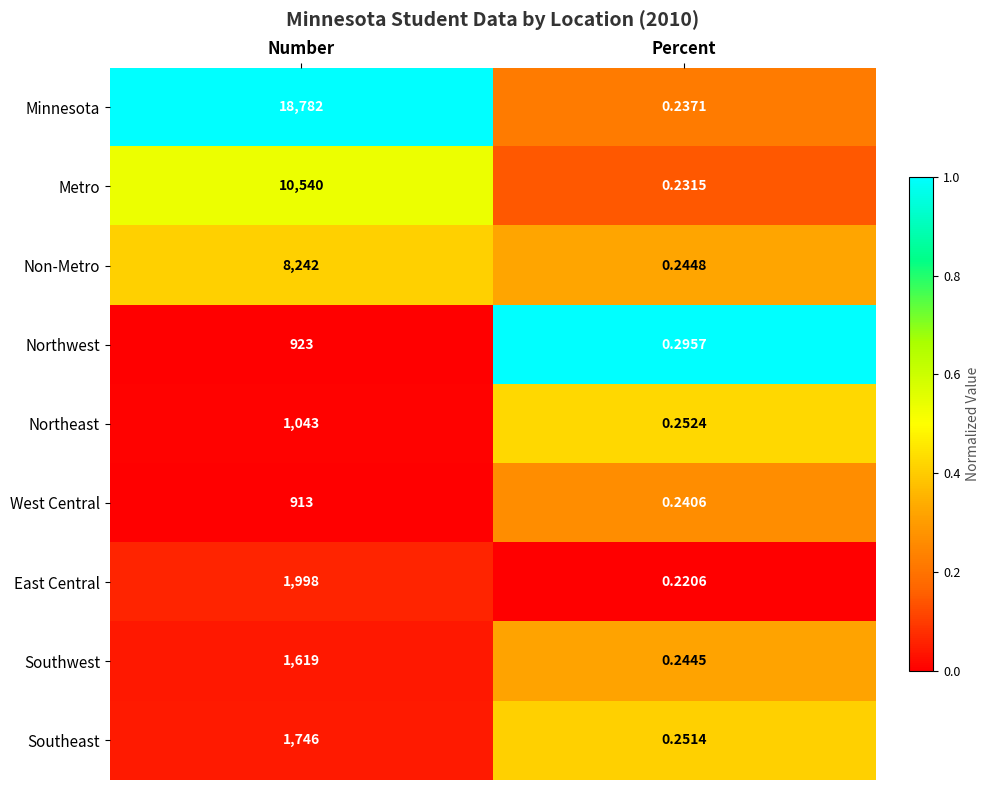

Which series has the largest total across all categories?

Minnesota